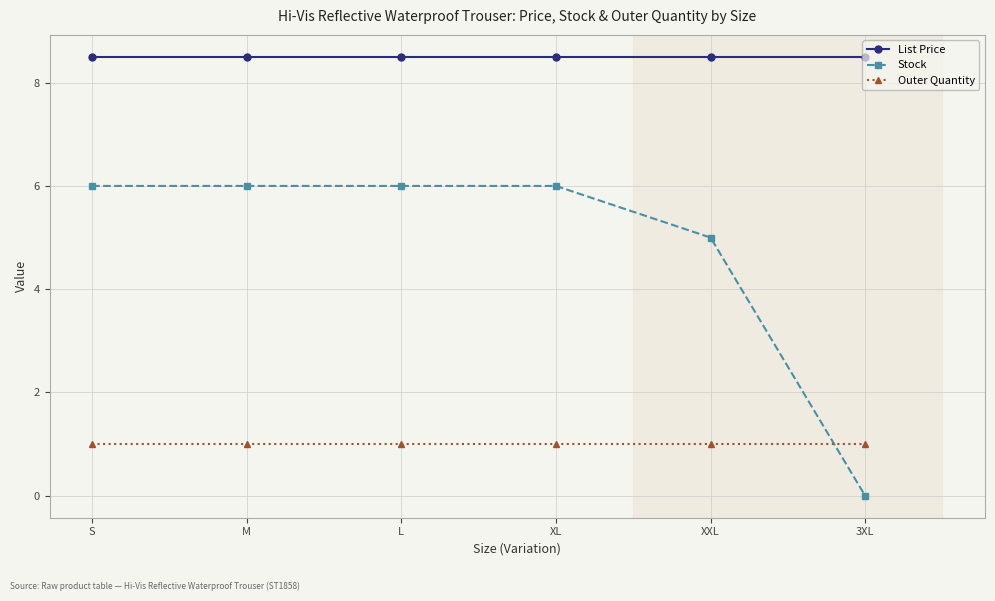

Rank the series by their maximum value, from highest to lowest.

List Price, Stock, Outer Quantity